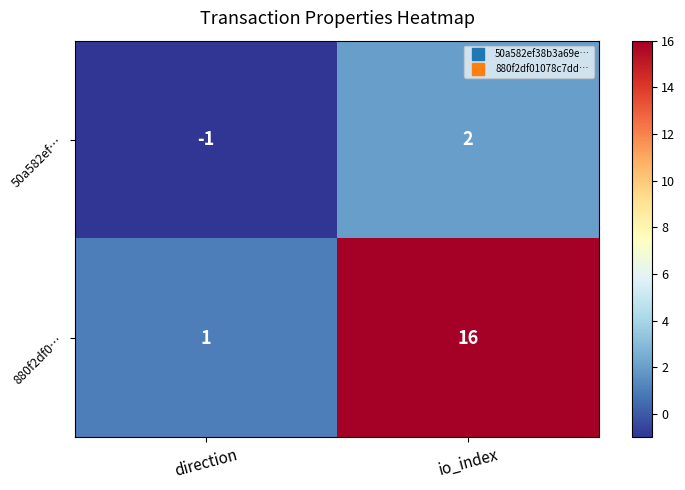

Is it true that 880f2df0… equals 16 at io_index?

True